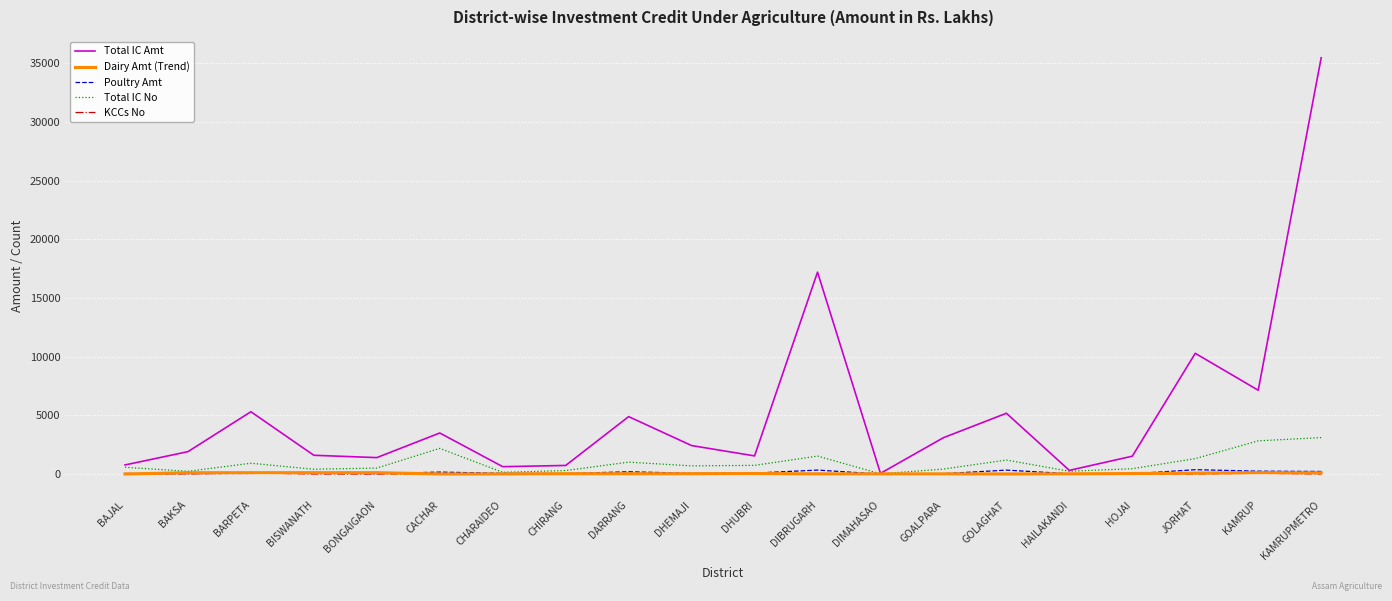

What value does the KCCs No series have at DHUBRI?

8.0